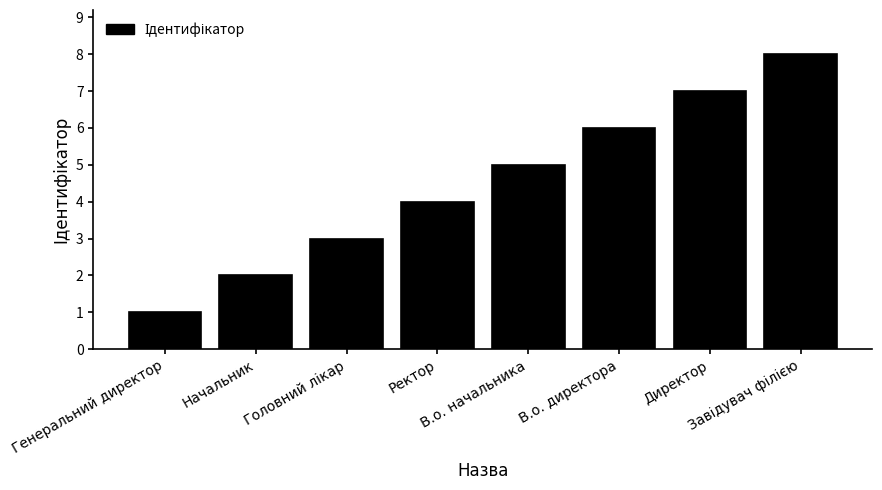

Which label corresponds to the smallest value in the chart?

Генеральний директор